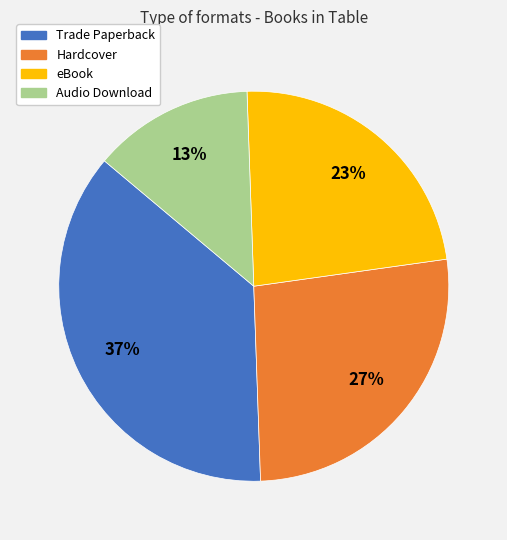

To the nearest percent, what percentage of the pie is Hardcover?

27%